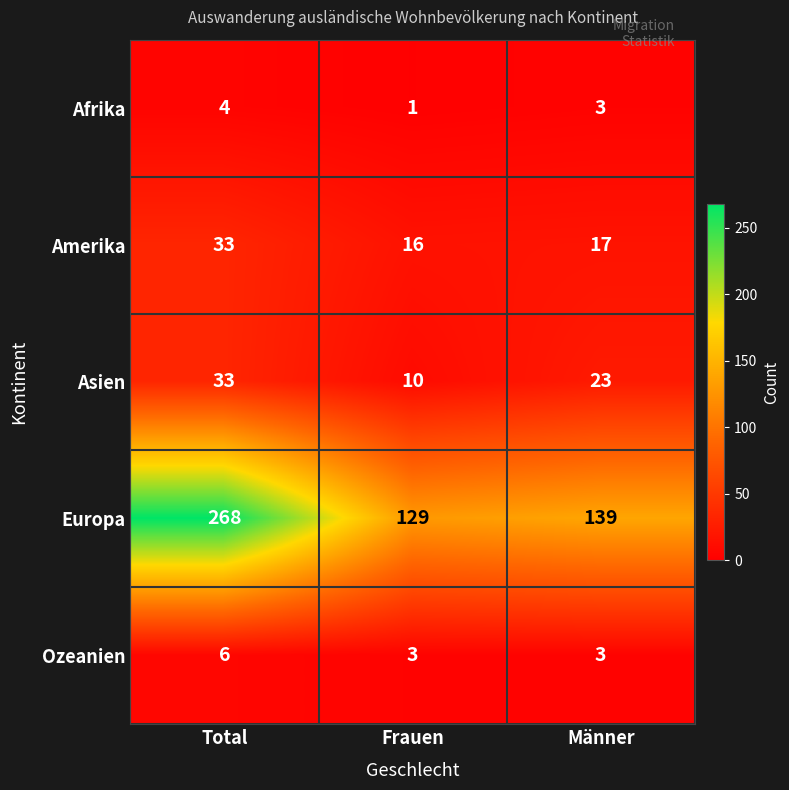

At which label is Asien closest to 21?

Männer